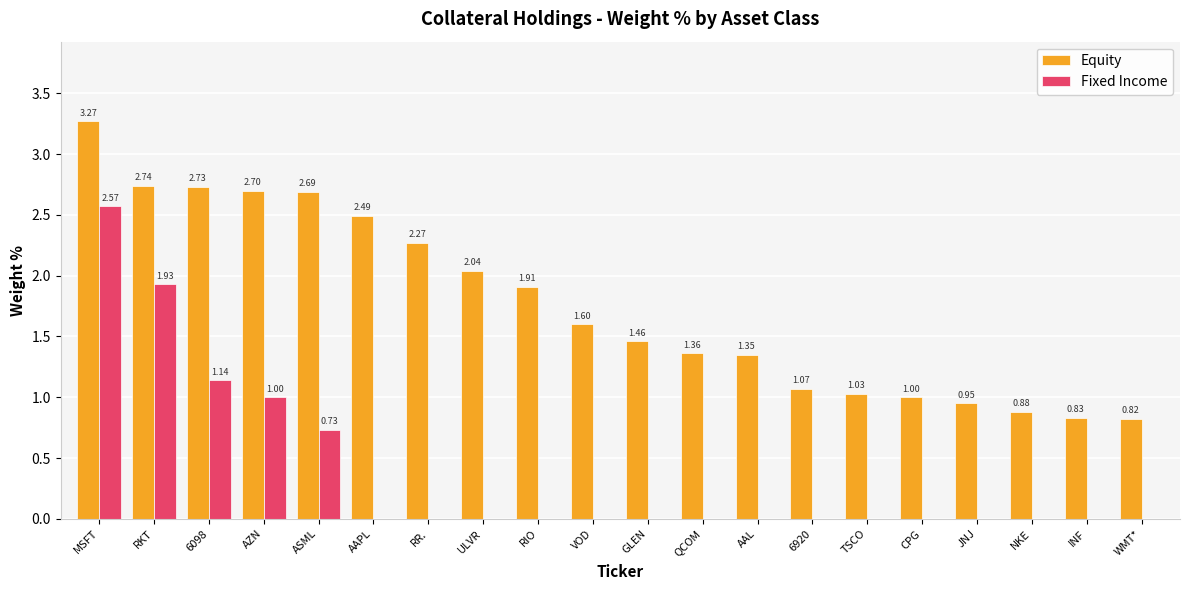

What is the sum of all Fixed Income values?

7.4